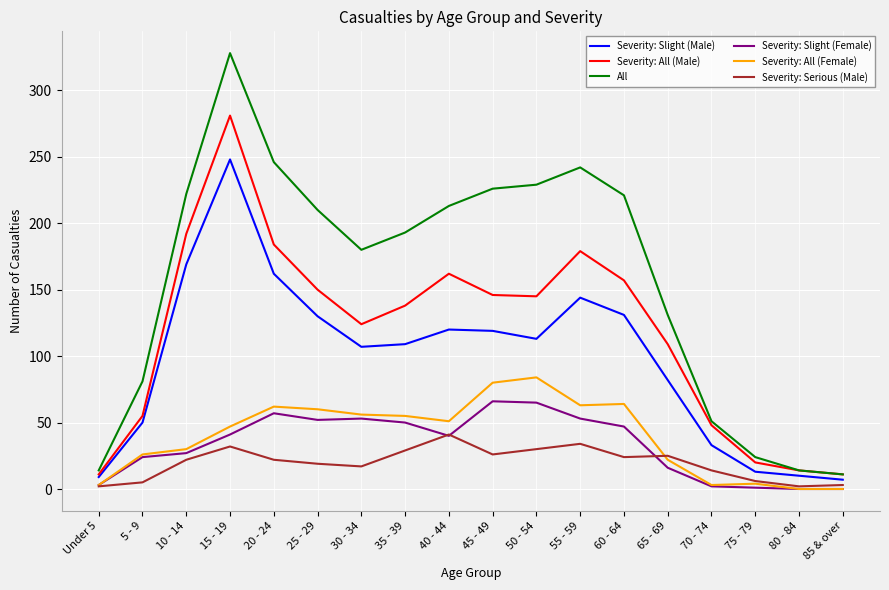

True or false: Severity: Slight (Female) has more than 1 interior local peaks.

True